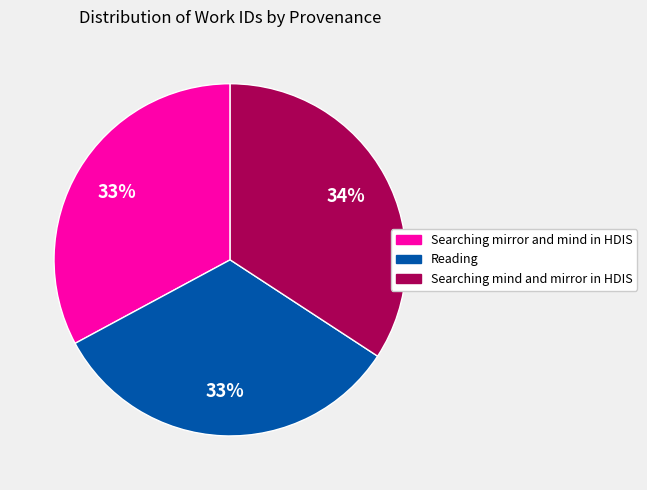

Is the sum of Reading and Searching mirror and mind in HDIS greater than half?

Yes